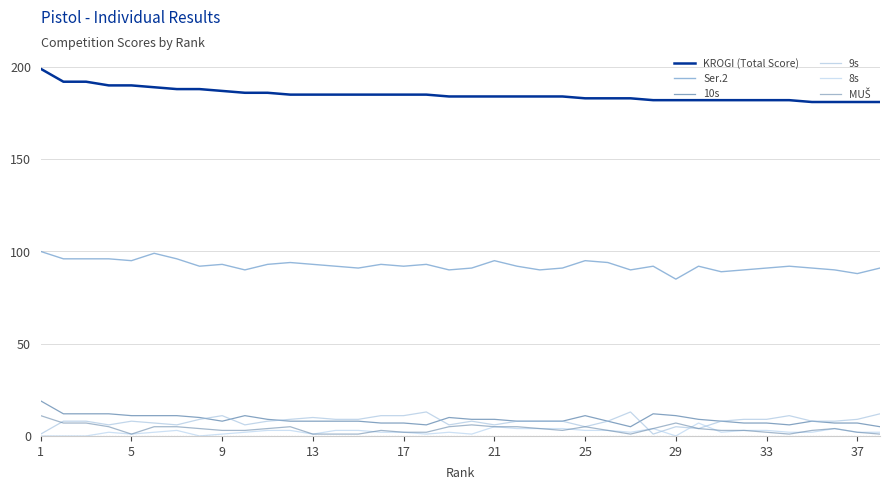

What is the sum of all KROGI (Total Score) values?

7033